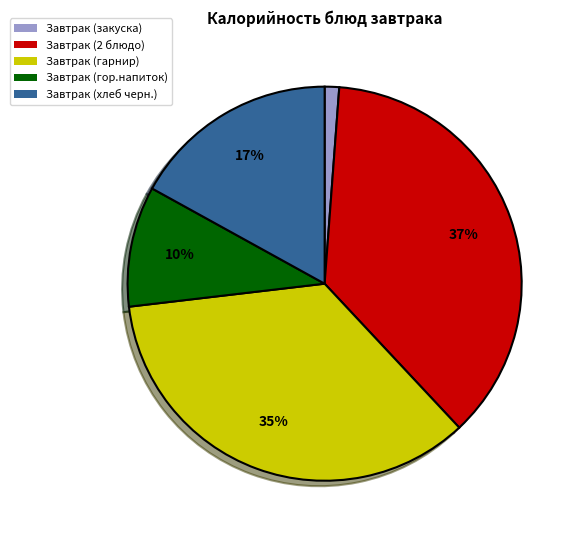

To the nearest percent, what is the difference between the Завтрак (гарнир) and Завтрак (2 блюдо) slice percentages?

2%